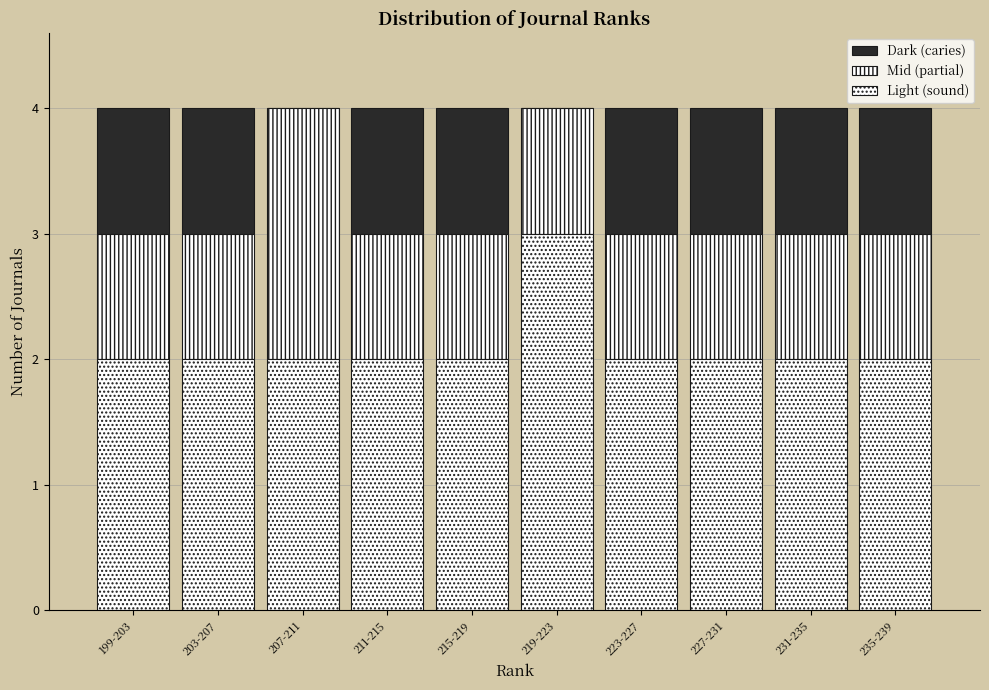

How many categories are shown in the chart?

10